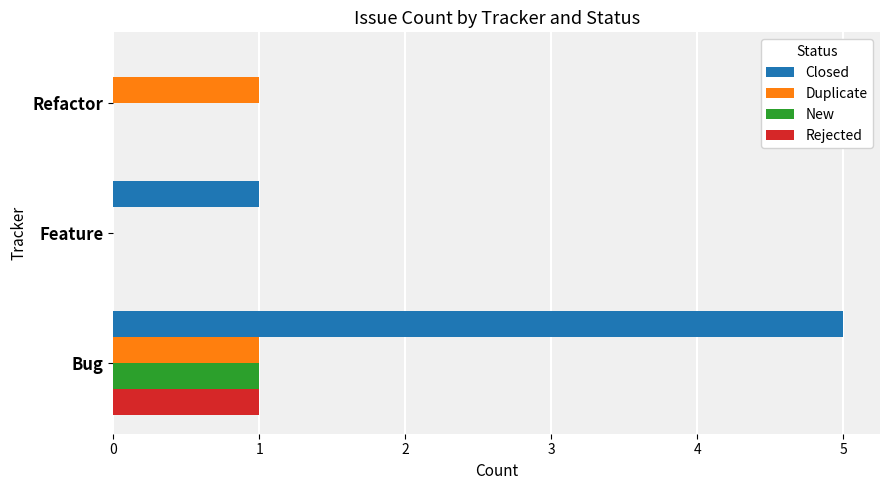

Is it true that Closed equals 1 at Feature?

True